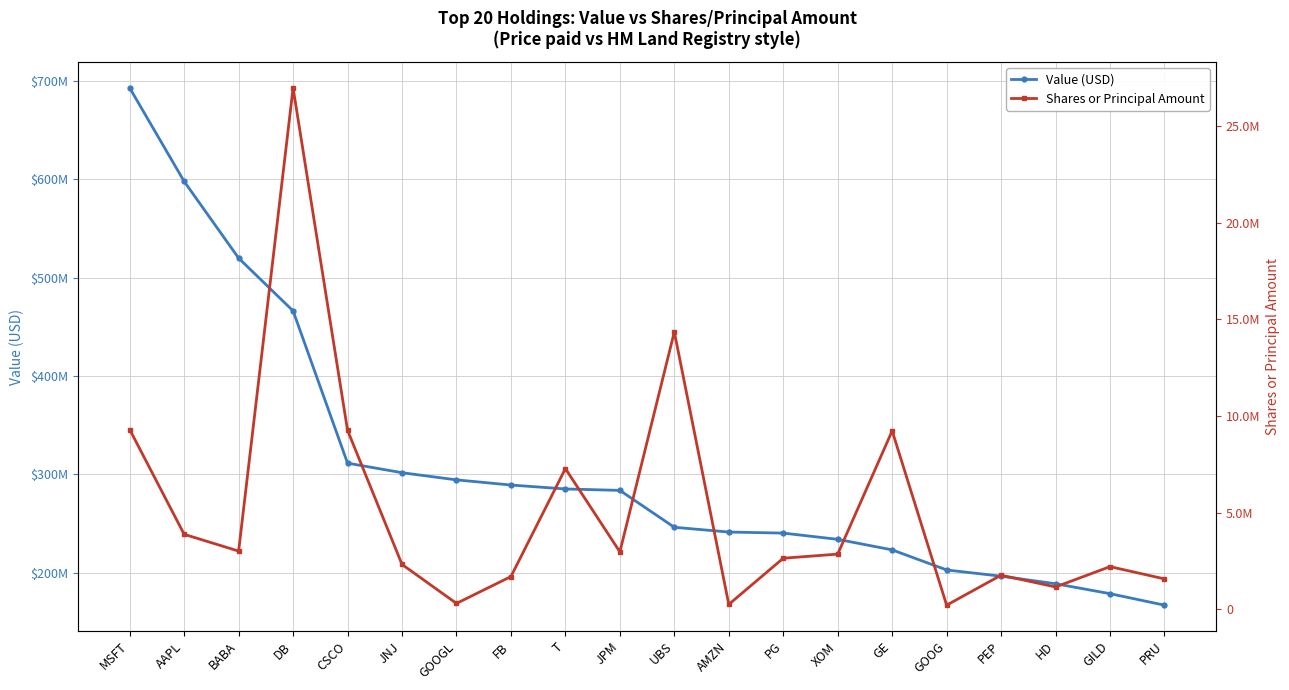

Is the value of Value (USD) at HD greater than the value of Shares or Principal Amount at BABA?

Yes